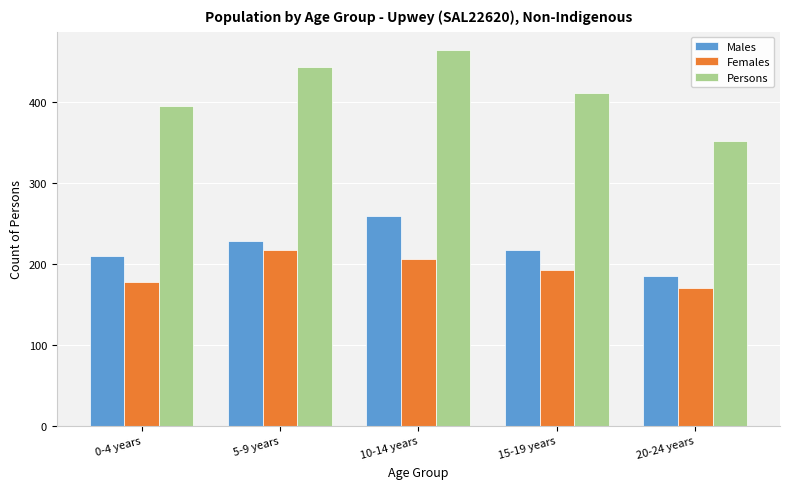

Reading left to right, transcribe all the data shown in this chart.

Males: 210	228	259	217	185
Females: 178	217	206	192	170
Persons: 394	443	463	411	351